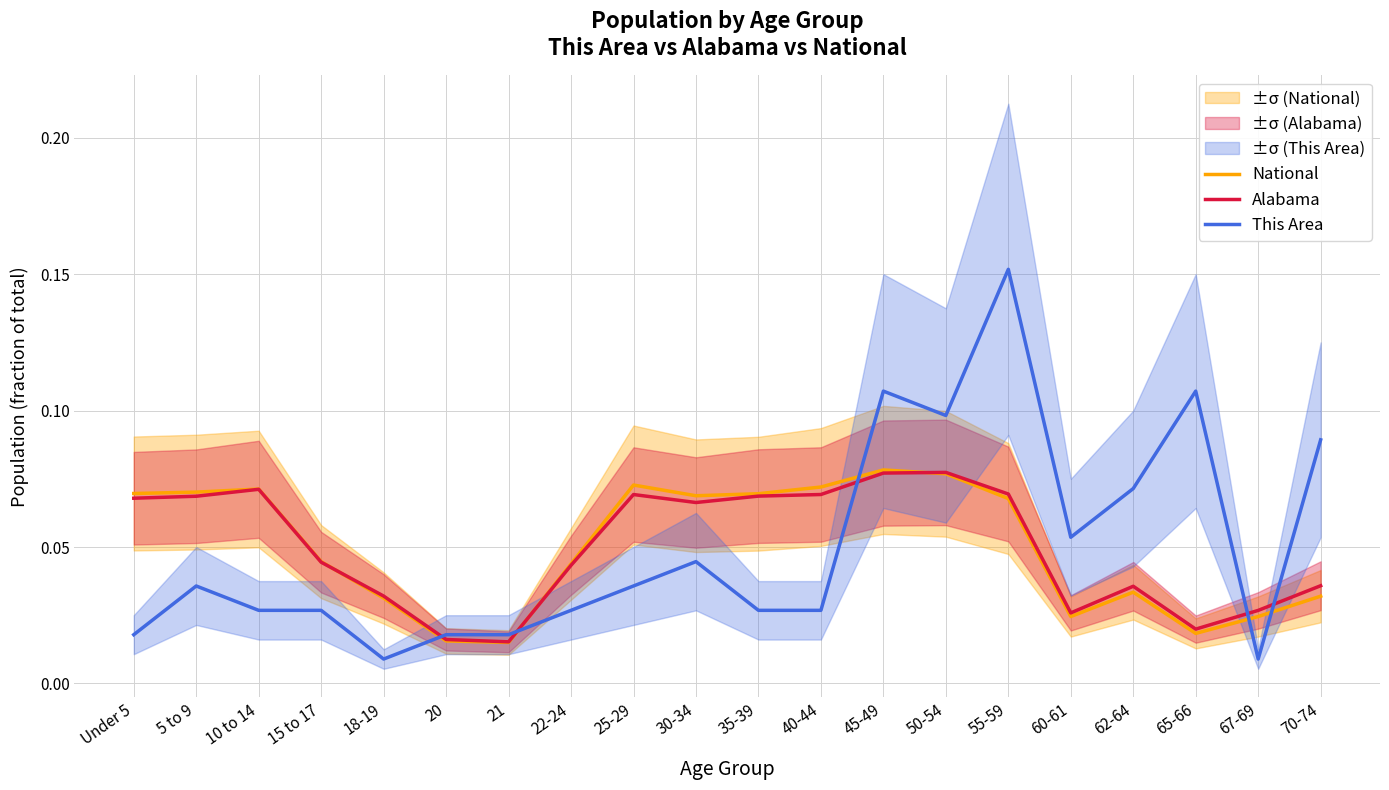

What is the highest value of the National series?

0.1